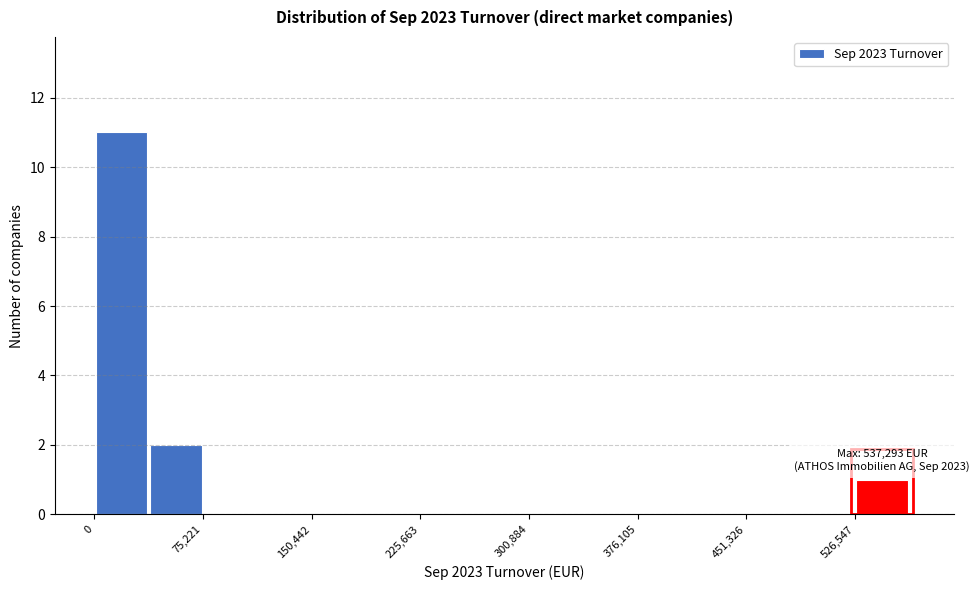

Read against the x-axis, roughly where is the centre of the tallest bar?

20000